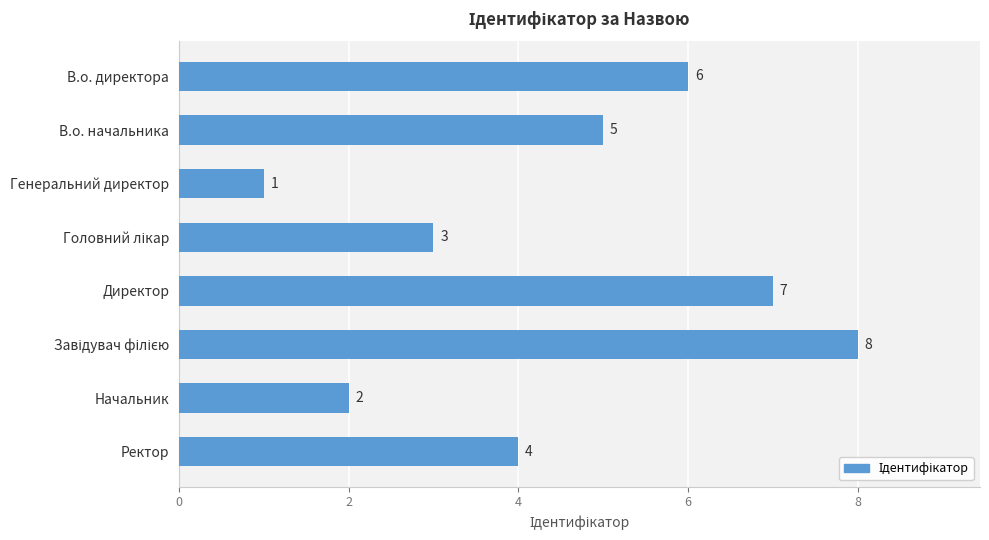

What is the label of the 2nd bar from the top?

В.о. начальника